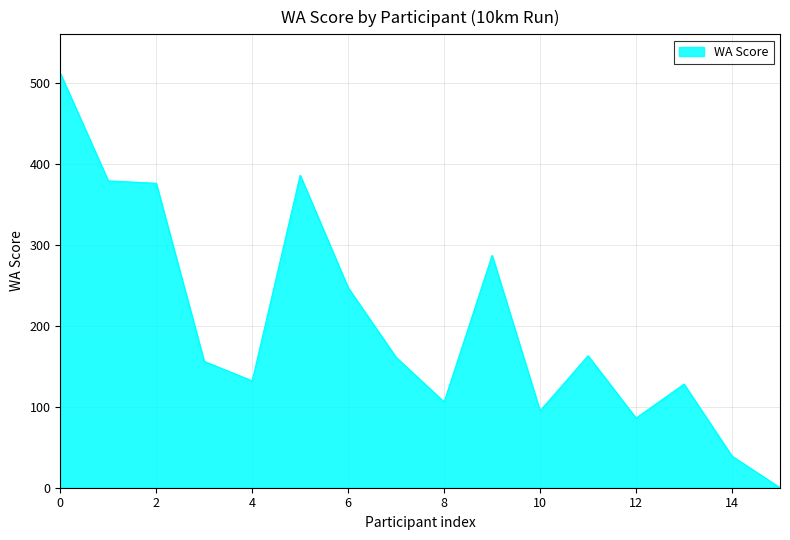

What is the greatest value displayed?

512